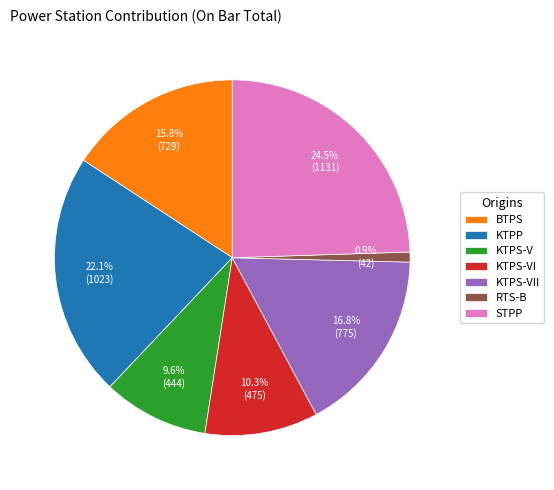

Is the sum of RTS-B and KTPS-VI greater than half?

No